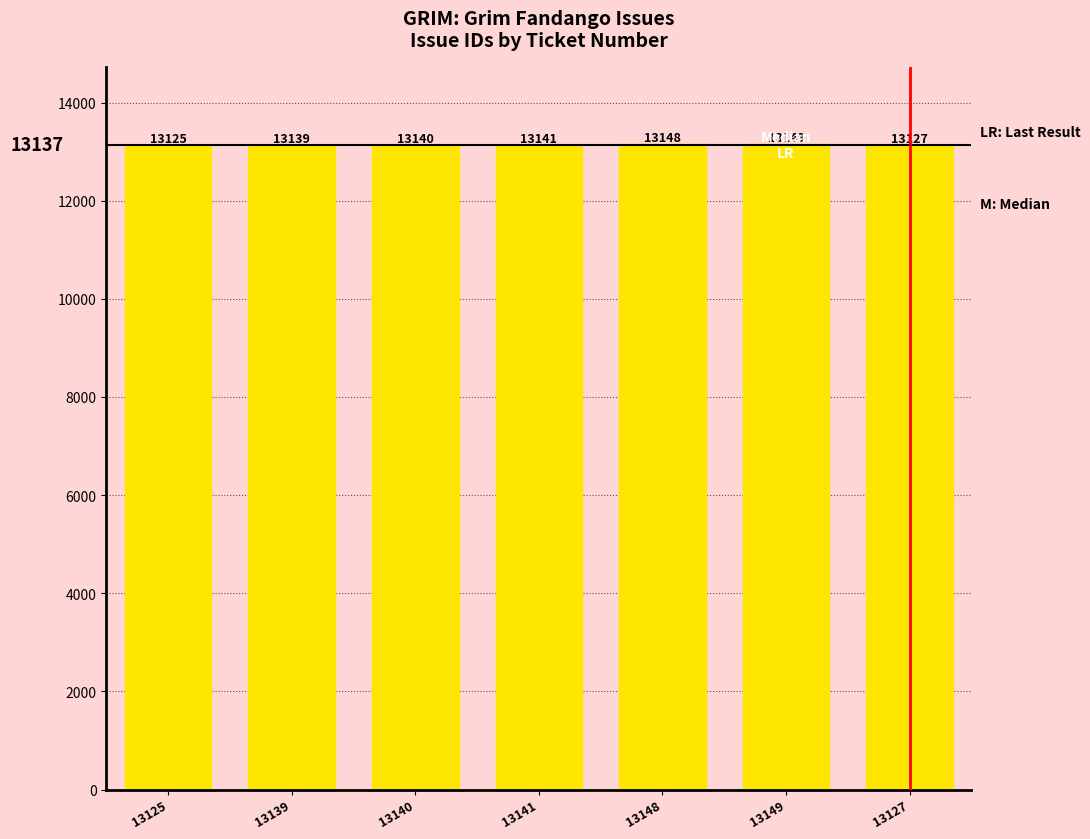

What is the value of the 5th bar from the left?

13148